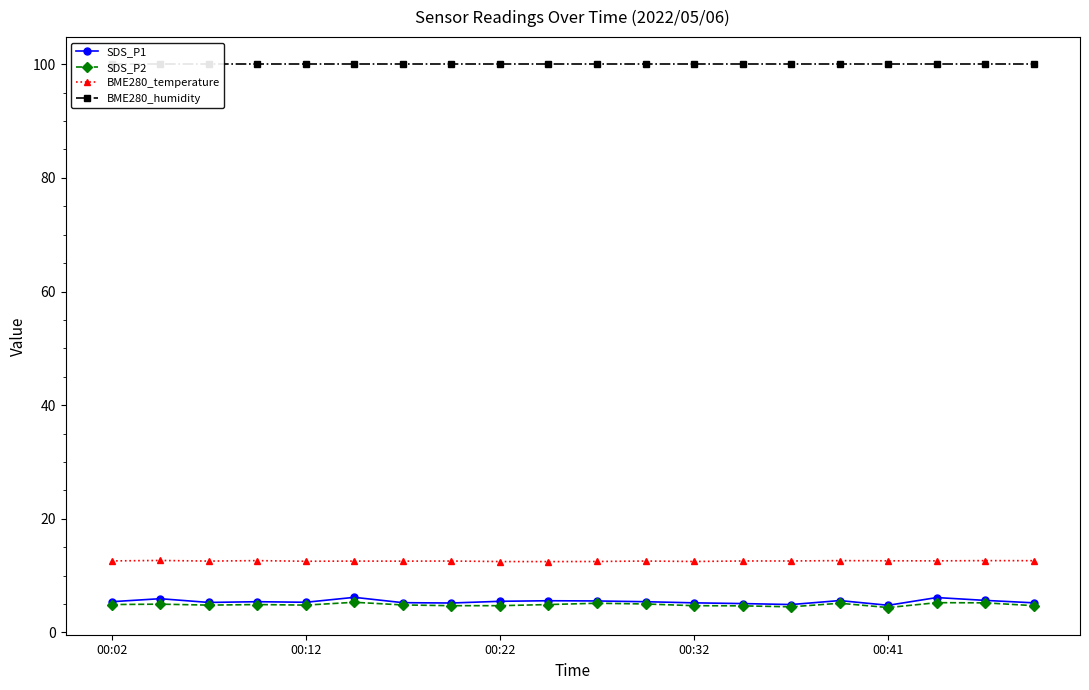

True or false: BME280_temperature and SDS_P2 intersect in this chart.

False